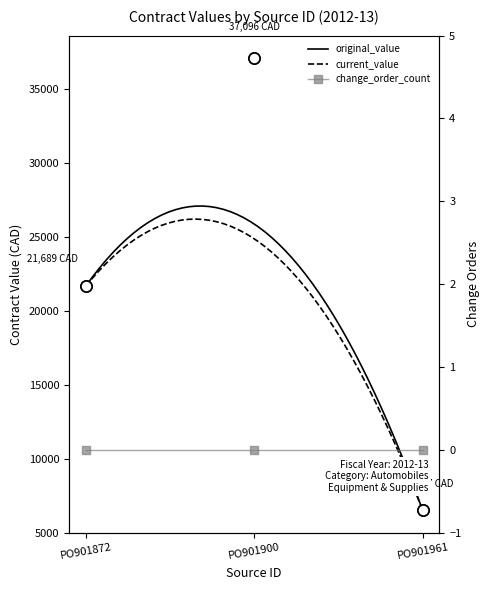

Which series has the largest range (max minus min)?

original_value